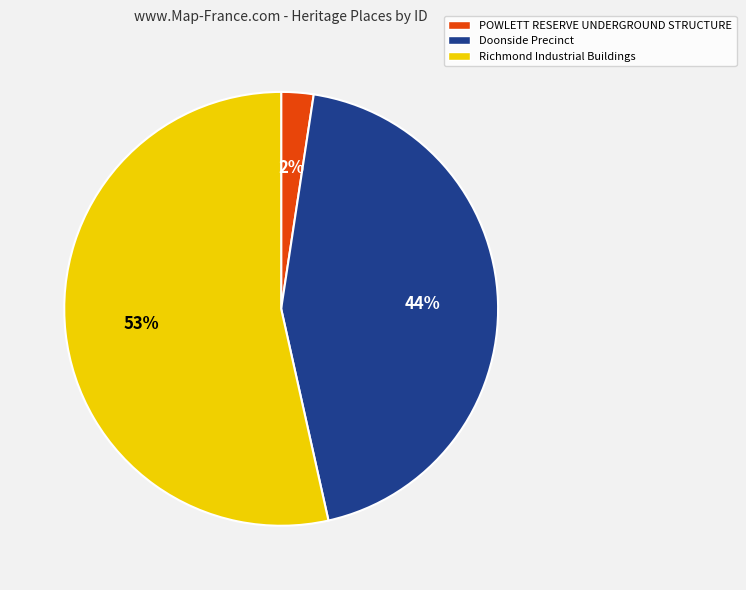

Which has a higher value, POWLETT RESERVE UNDERGROUND STRUCTURE or Doonside Precinct?

Doonside Precinct